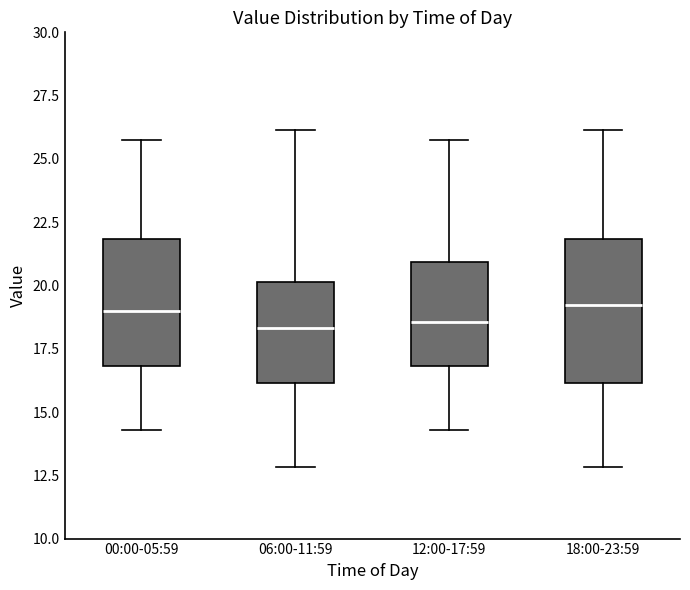

Reading left to right, read every box against the y-axis: the position of its median line, the range the box covers, and the ends of its whiskers. The values are not printed on the chart, so give them approximately, as read against the axis.

00:00-05:59: median 19.0, box 17.0 to 22.0, whiskers 14.5 to 25.5
06:00-11:59: median 18.5, box 16.0 to 20.0, whiskers 13.0 to 26.0
12:00-17:59: median 18.5, box 17.0 to 21.0, whiskers 14.5 to 25.5
18:00-23:59: median 19.0, box 16.0 to 22.0, whiskers 13.0 to 26.0